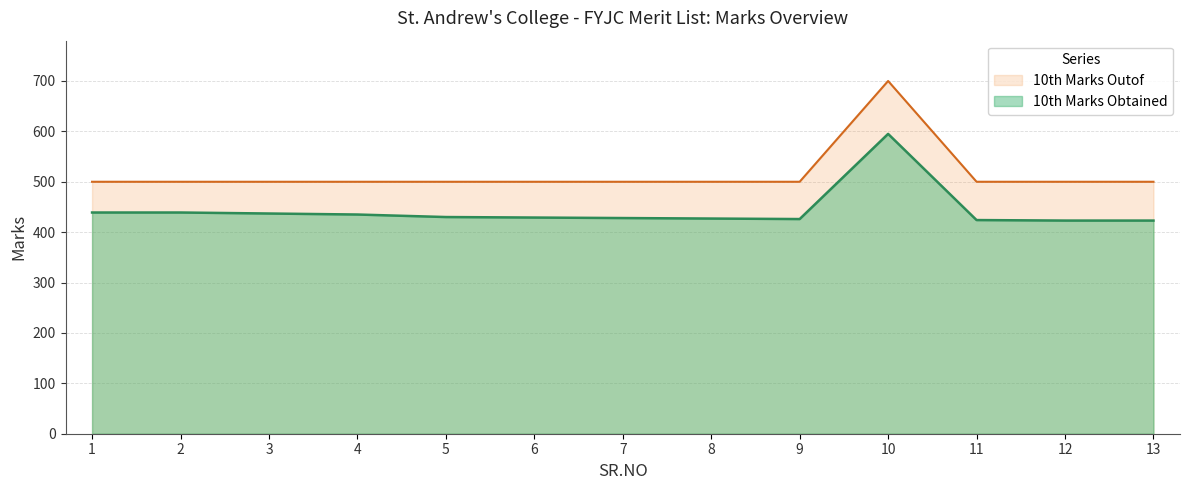

How many interior local peaks does the 10th Marks Outof series have?

1